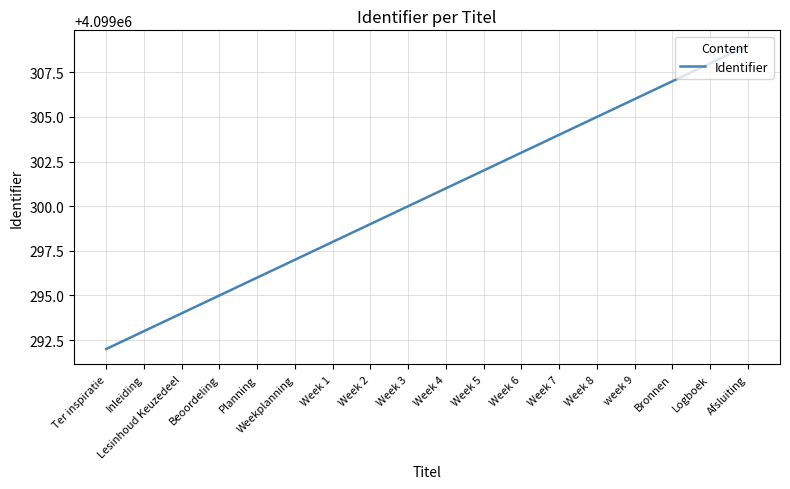

True or false: the data has more than 1 interior local peaks.

False